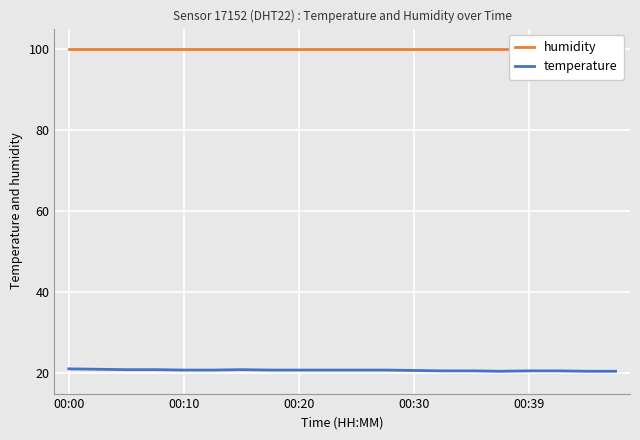

True or false: humidity and temperature intersect in this chart.

False